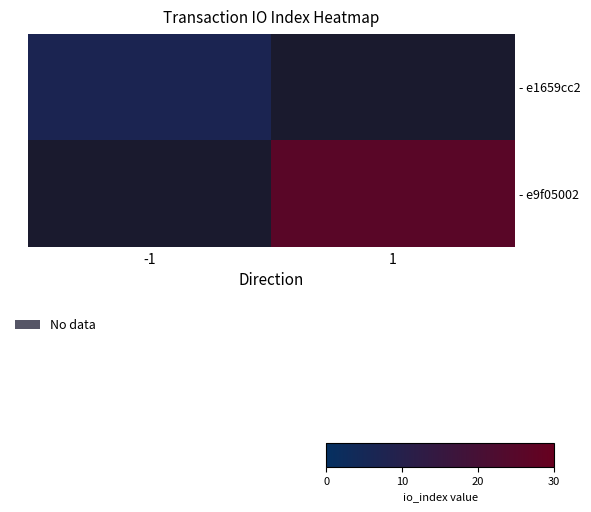

At how many categories does at least one series exceed 16?

1